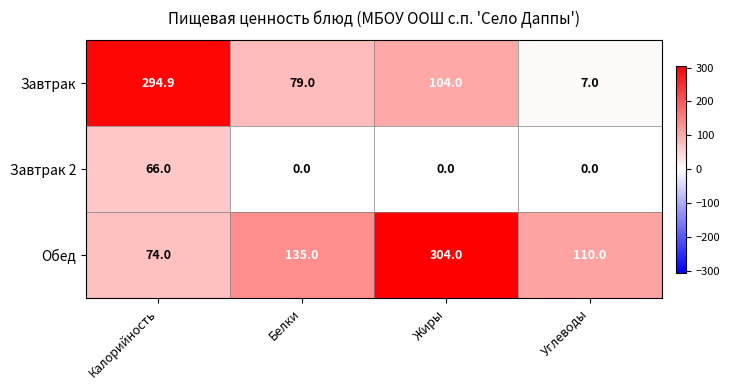

What value does the Завтрак series have at Жиры?

104.0